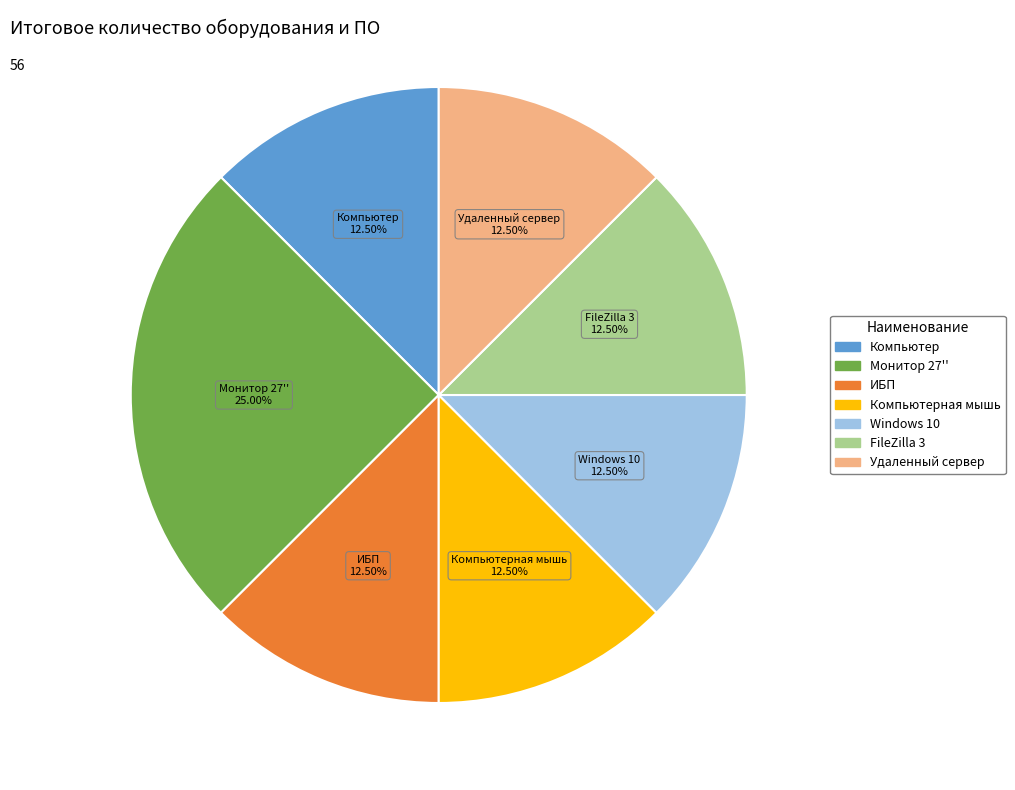

Is there a majority slice in this chart?

No